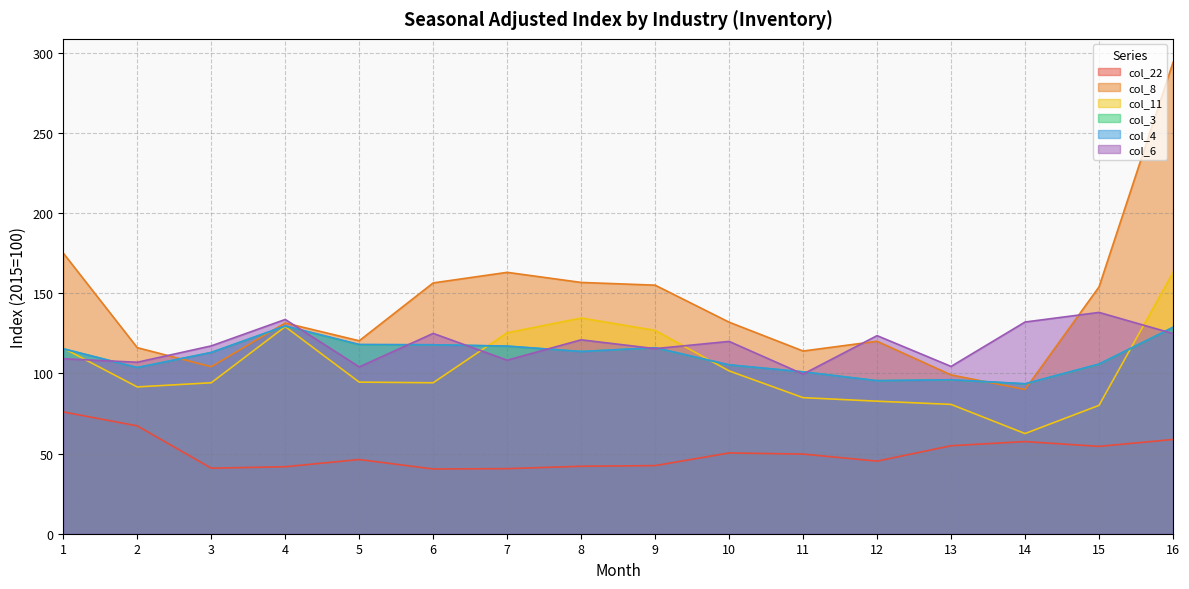

What is the spread (max minus min) of values at 8?

114.7